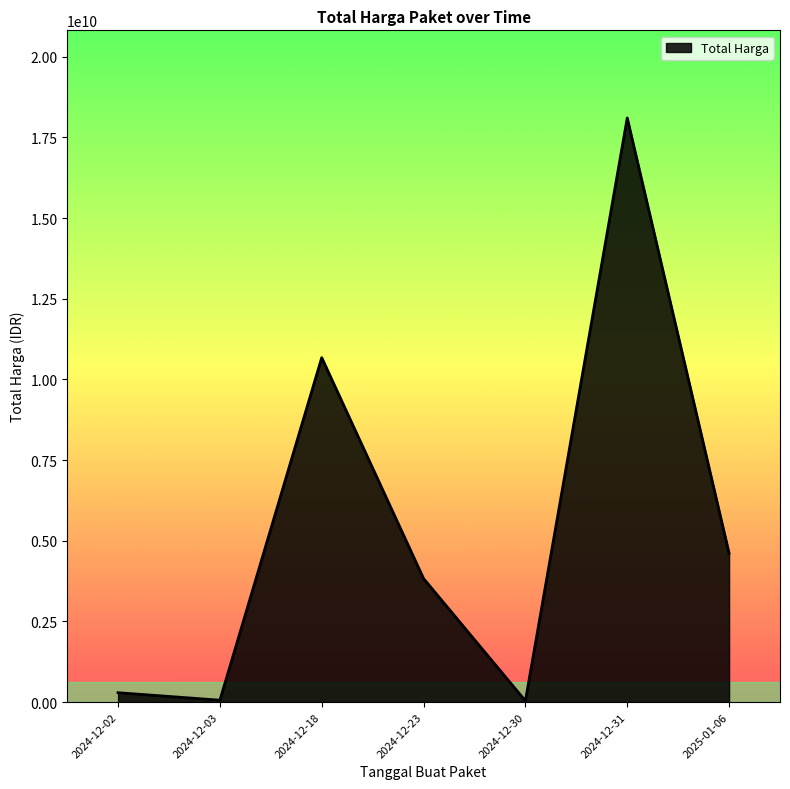

Is it true that the value at 2025-01-06 is 4613012370?

True